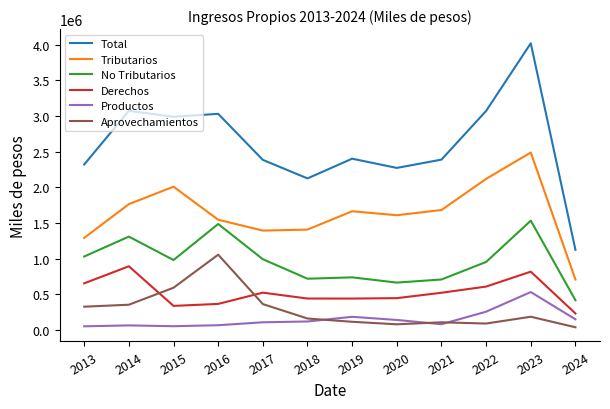

What is the maximum value for Productos?

530623.0